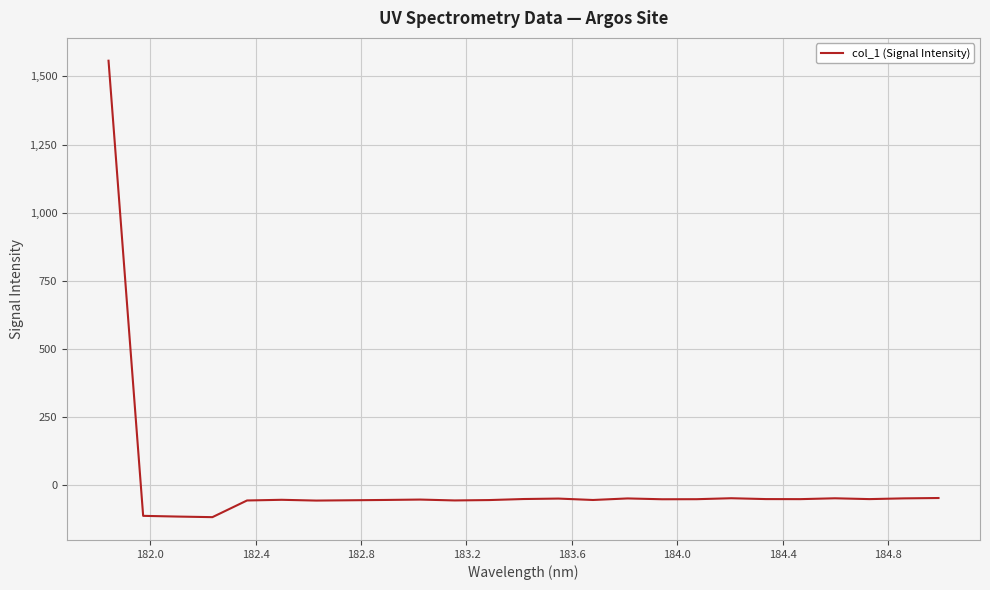

What is the maximum value shown in the chart?

1557.7